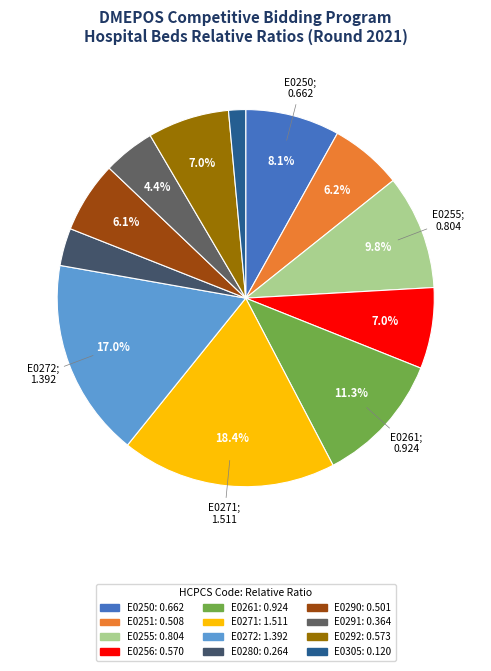

Which category has the biggest portion of the pie?

E0271